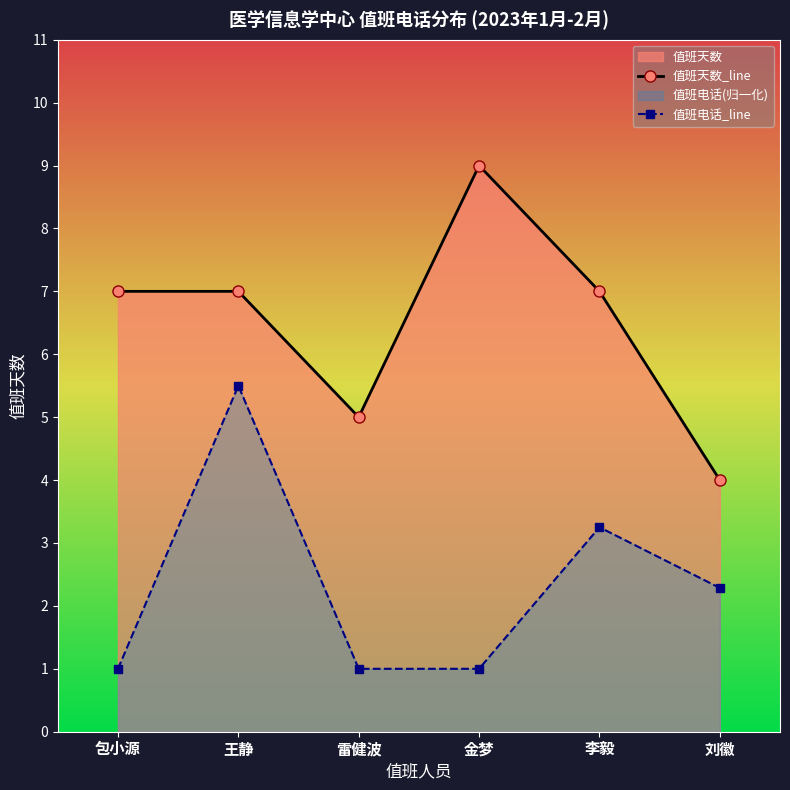

What is the greatest value displayed?

9.0